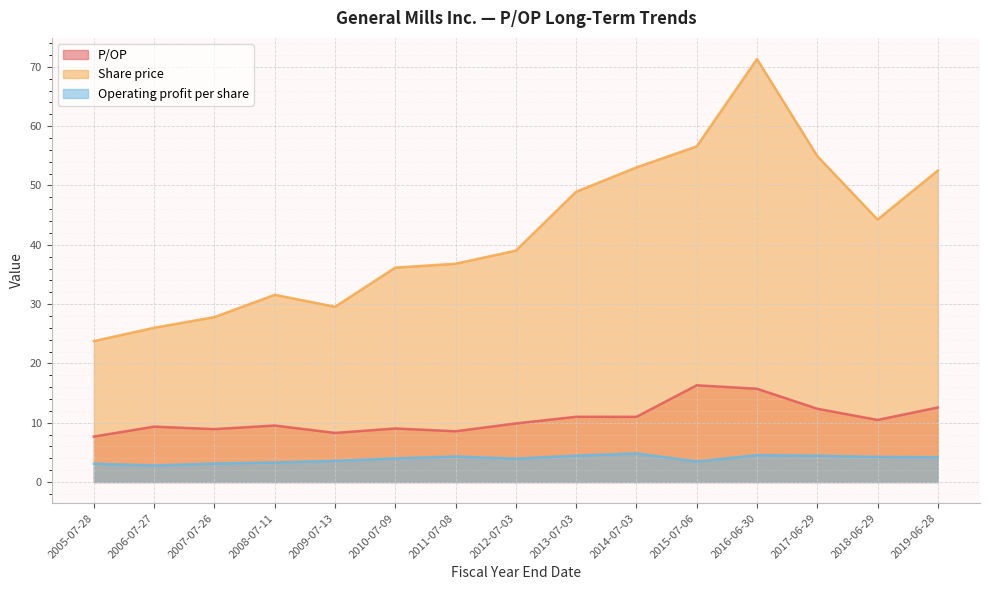

List the series in order of their peak value, highest first.

Share price, P/OP, Operating profit per share